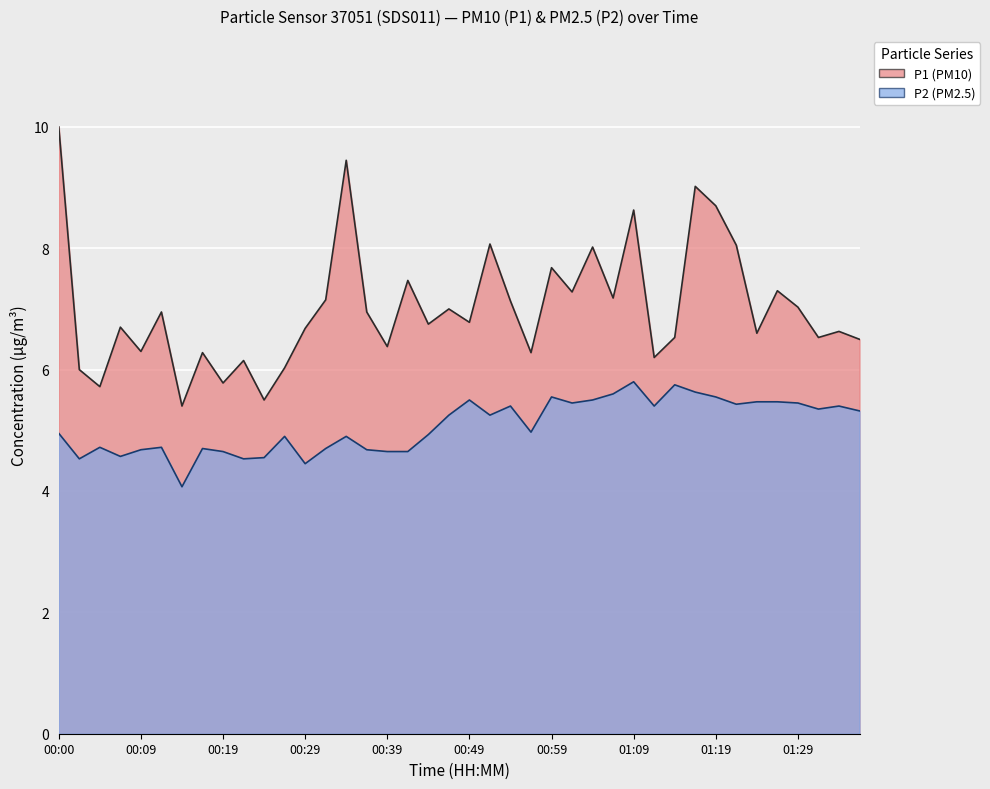

How many lines are shown in the chart?

2